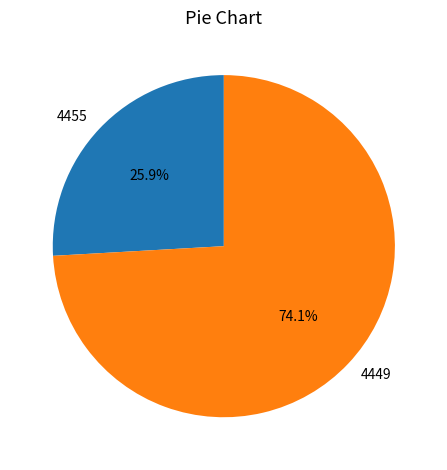

To the nearest percent, what is the combined percentage of 4455 and 4449?

100%